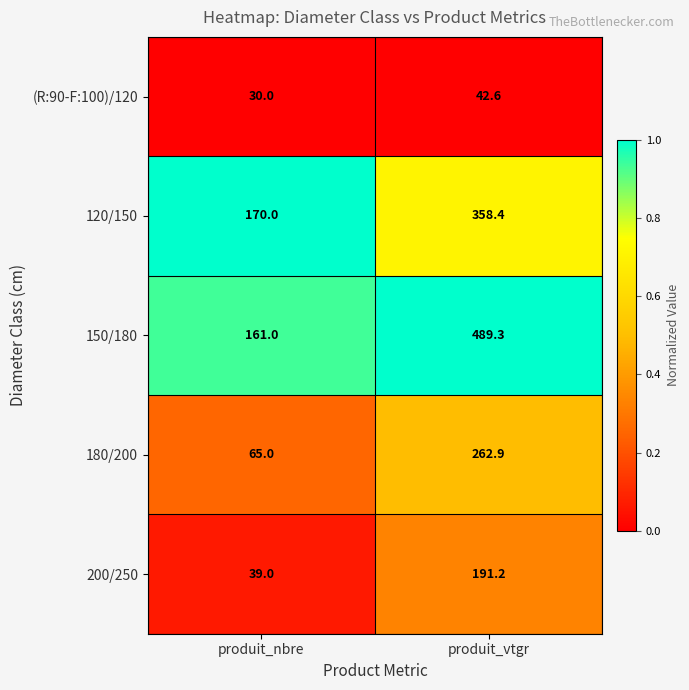

Read the 200/250 value at produit_vtgr.

191.2